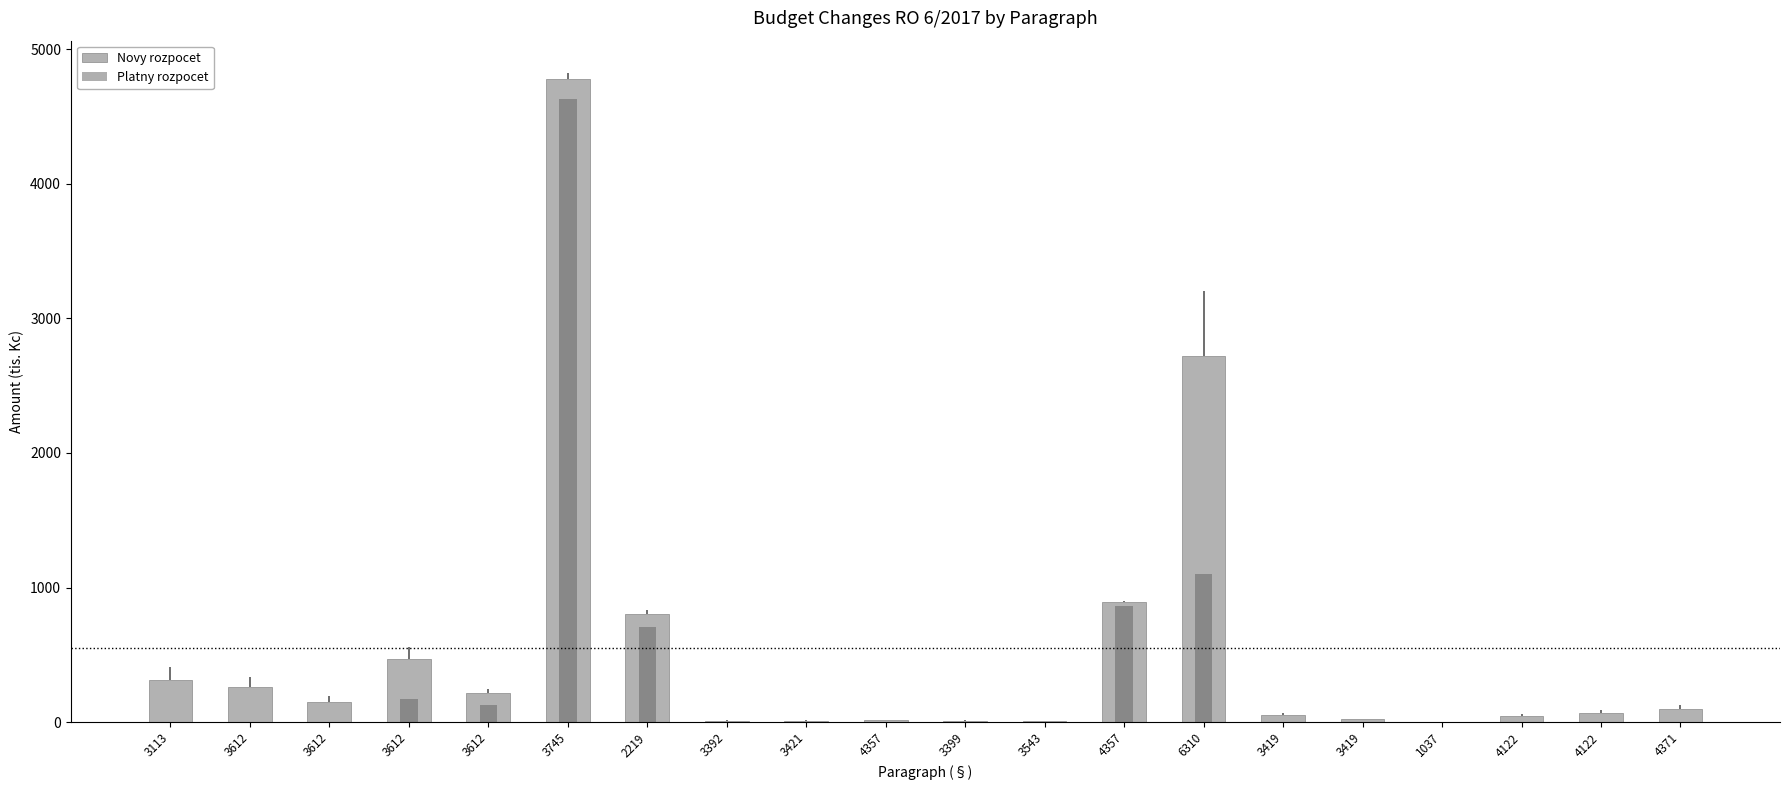

What is the sum of all Novy rozpocet values?

10945.1